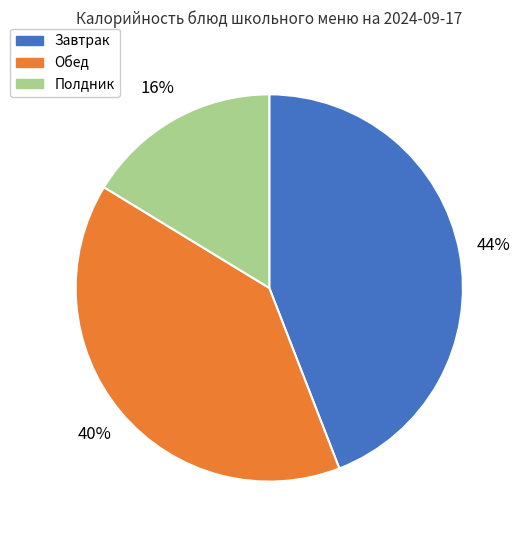

To the nearest percent, what portion does Обед represent?

40%